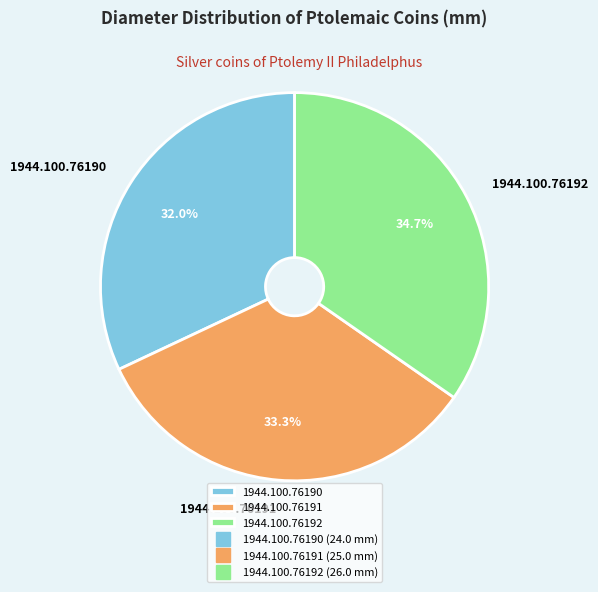

To the nearest percent, what is the difference between the largest and smallest slice percentages?

3%